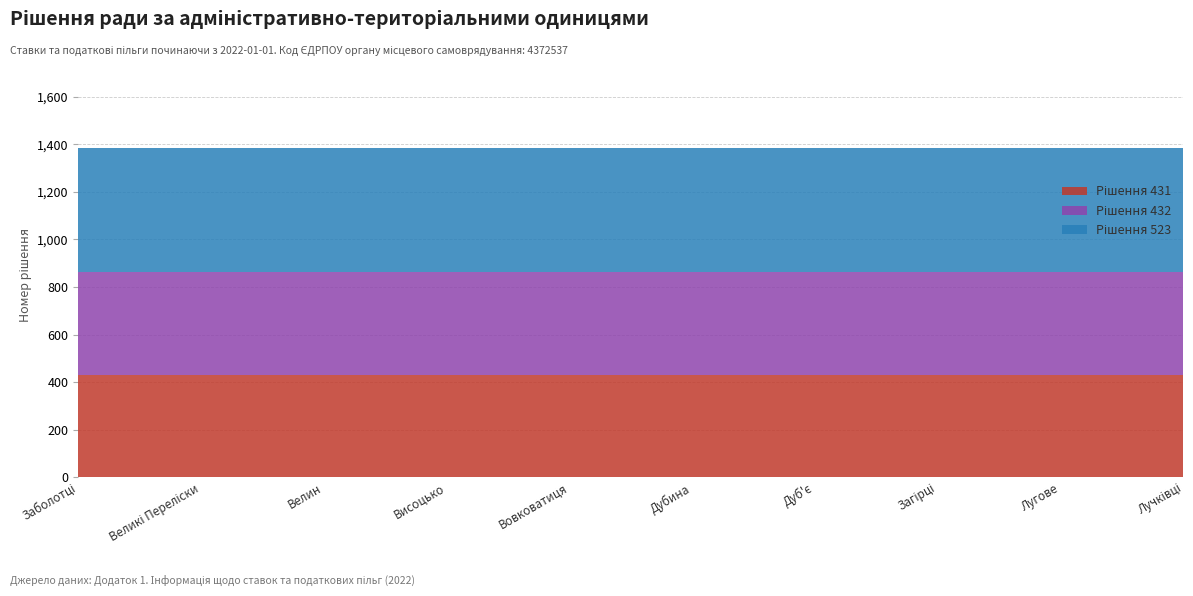

Reading right to left, list all the values displayed in this chart.

Рішення 431: 431	431	431	431	431	431	431	431	431	431
Рішення 432: 432	432	432	432	432	432	432	432	432	432
Рішення 523: 523	523	523	523	523	523	523	523	523	523